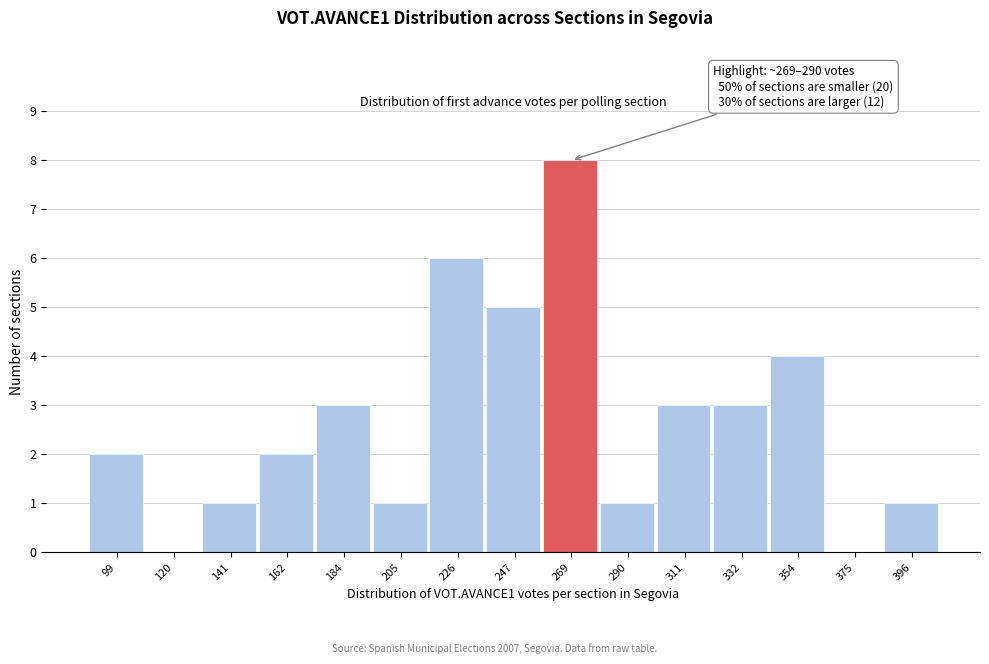

Reading left to right, list all the values displayed in this chart.

99=2	120=0	141=1	162=2	184=3	205=1	226=6	247=5	269=8	290=1	311=3	332=3	354=4	375=0	396=1